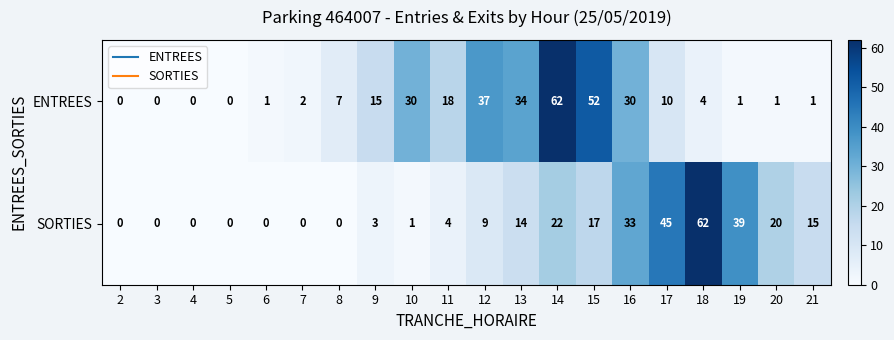

The value of SORTIES at 17 is 45. True or false?

True